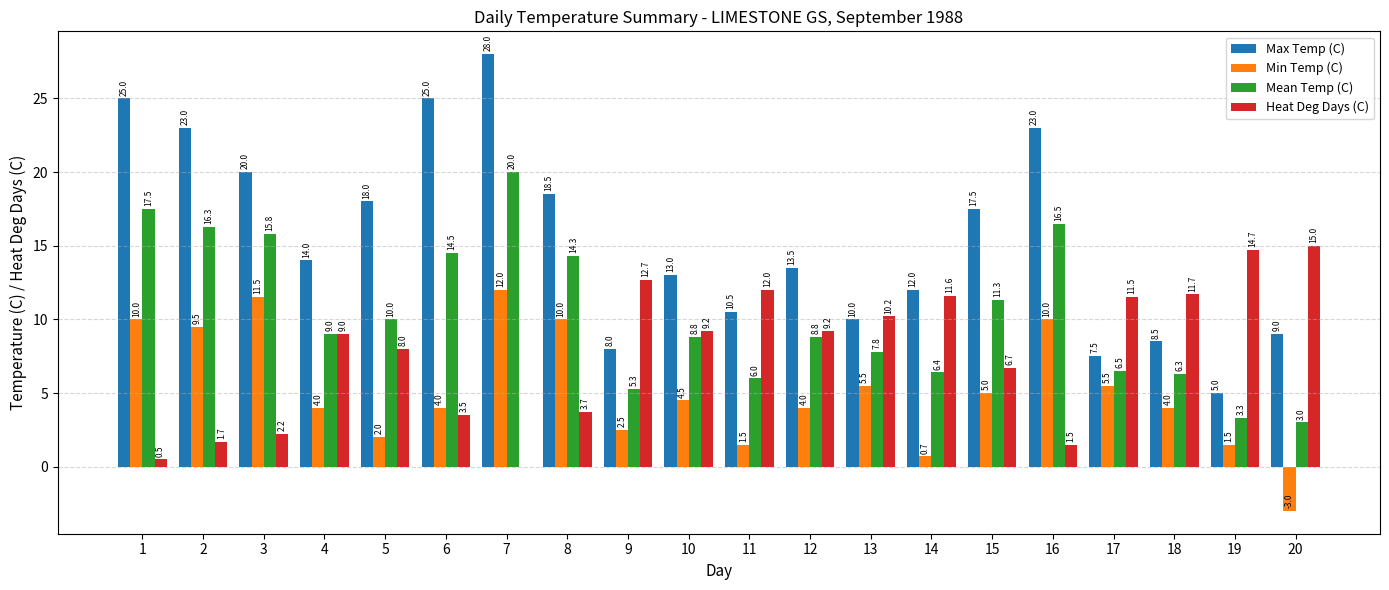

Count the number of categories in the chart.

20